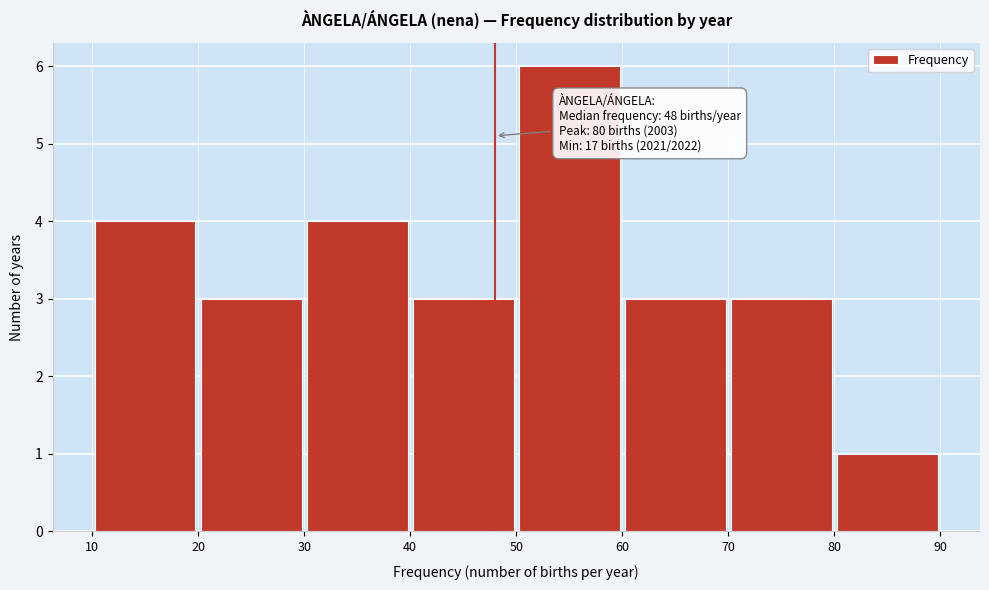

Over which range of the x-axis is the bar tallest?

50 to 60